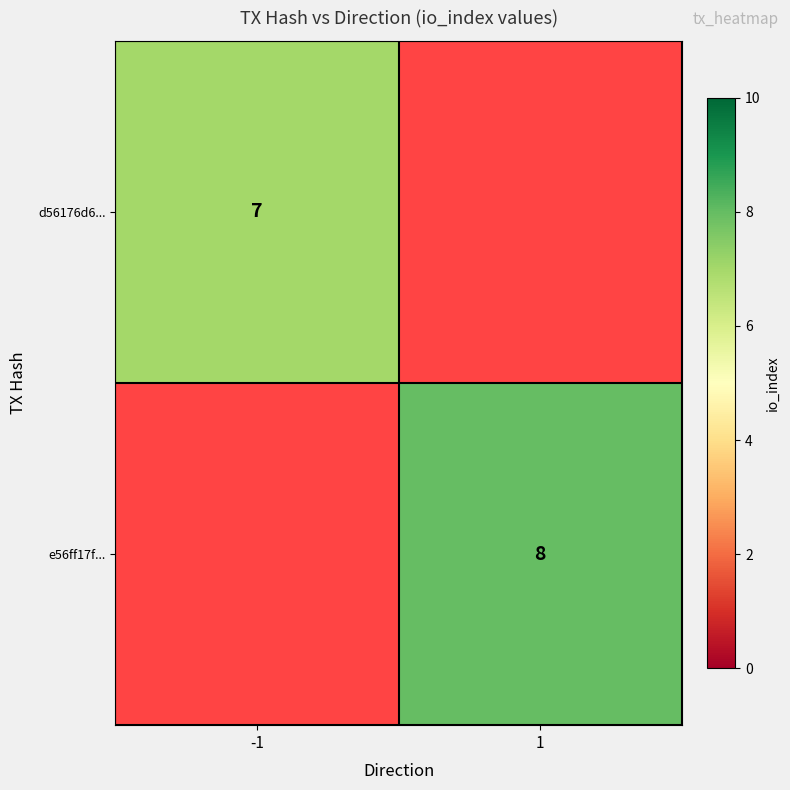

The e56ff17f... series shows 3 at 1. True or false?

False